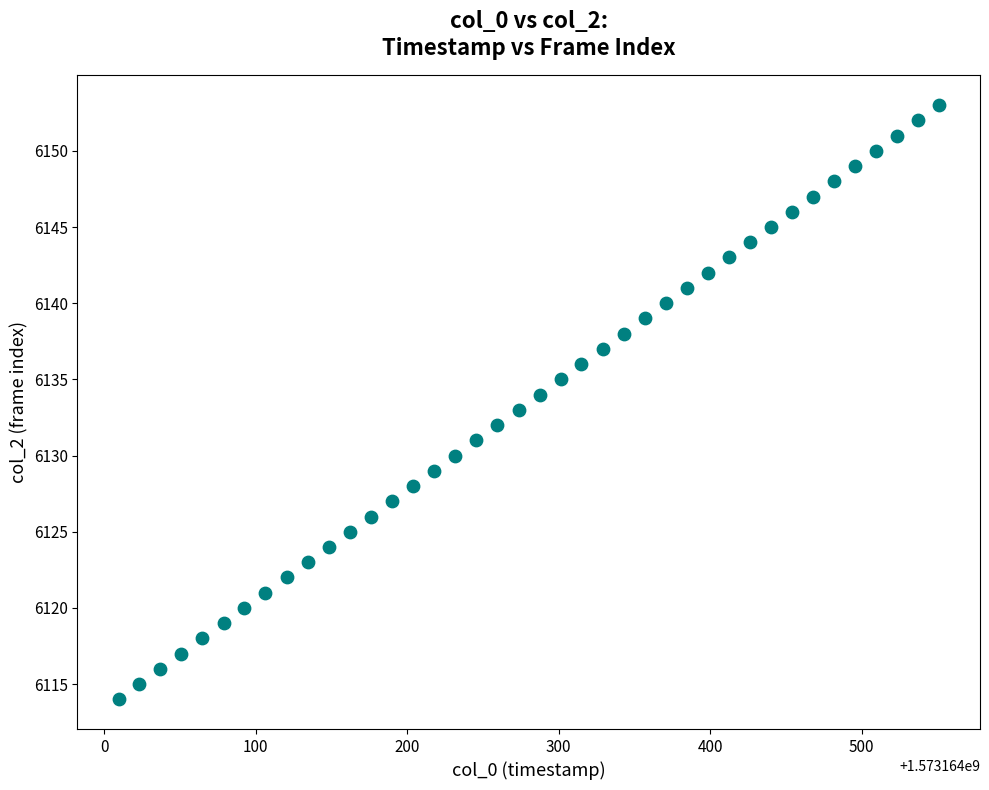

What is the range of Y values (max minus min)?

39